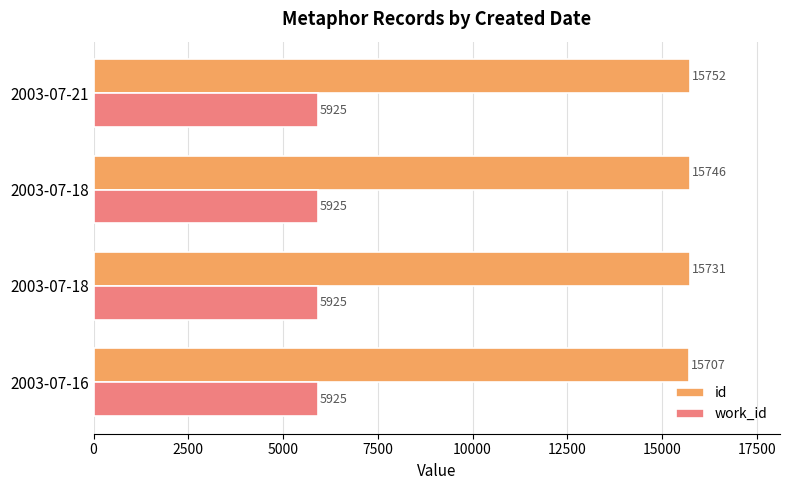

At how many categories does at least one series exceed 7291?

4